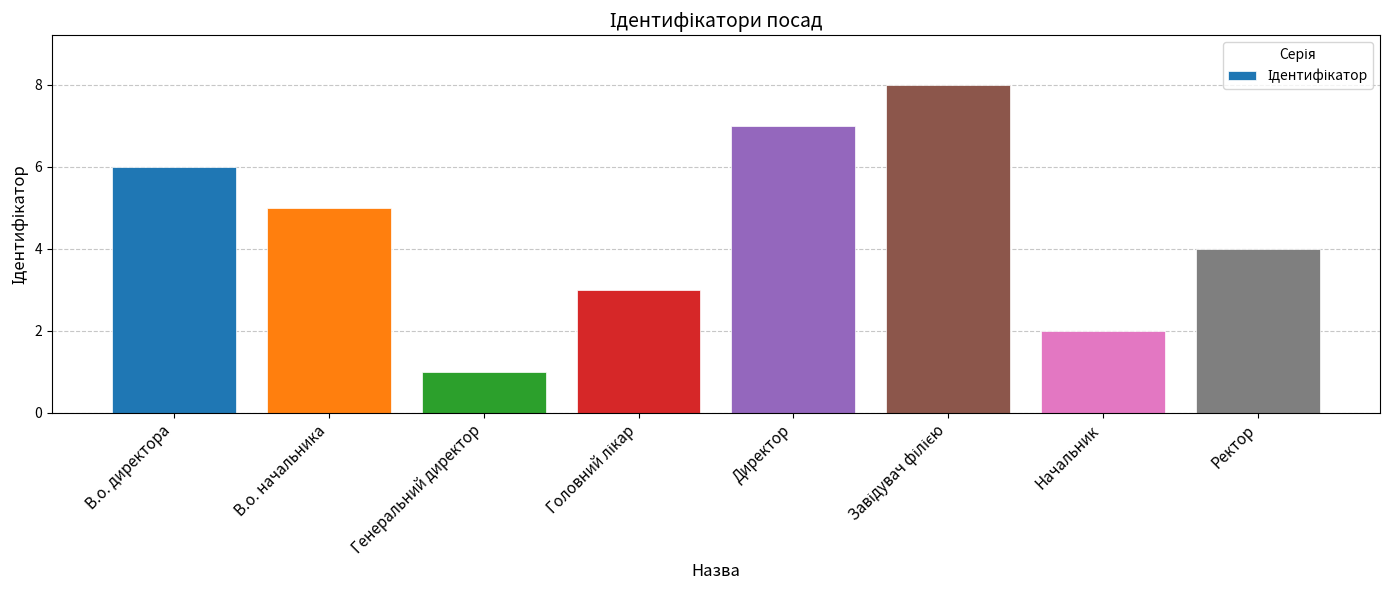

What is the difference between the maximum and minimum values?

7